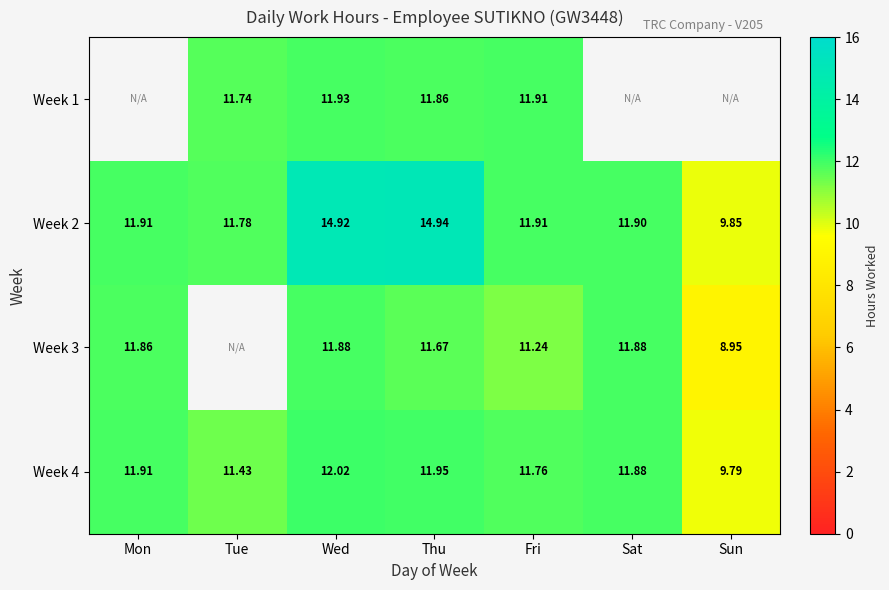

Read the Week 2 value at Mon.

11.9